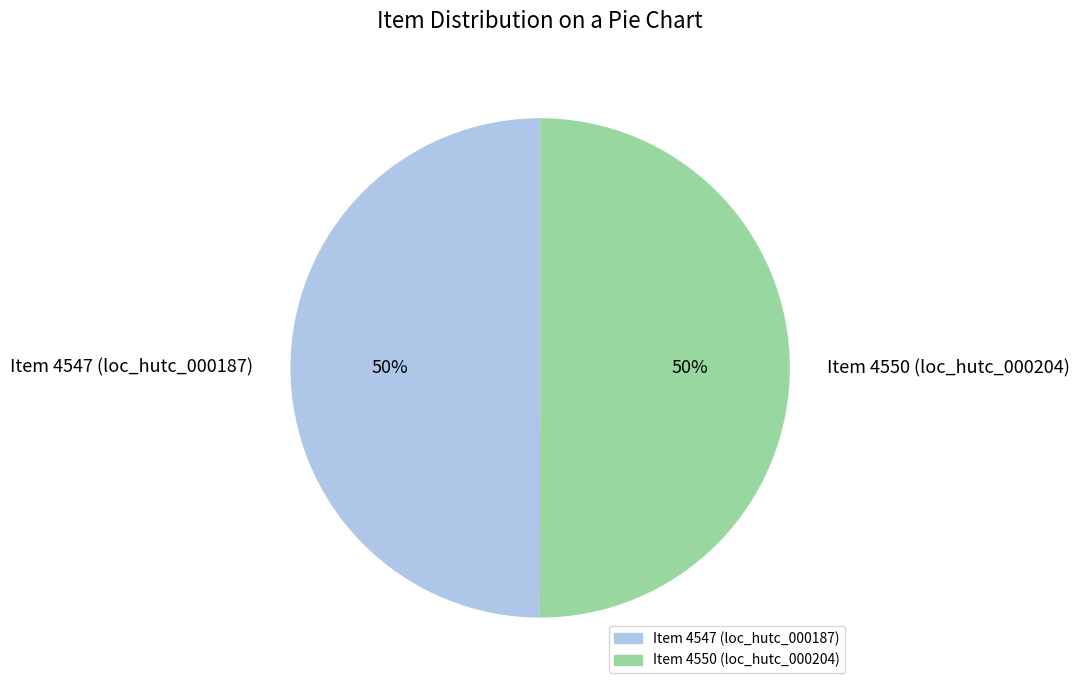

To the nearest percent, what is the average slice percentage?

50%